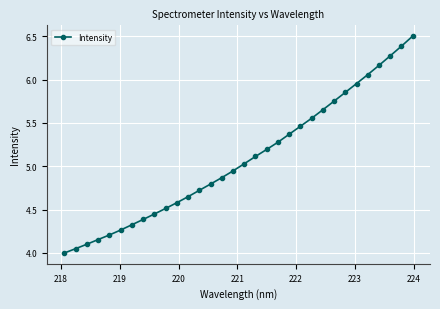

What is the maximum value shown in the chart?

6.5